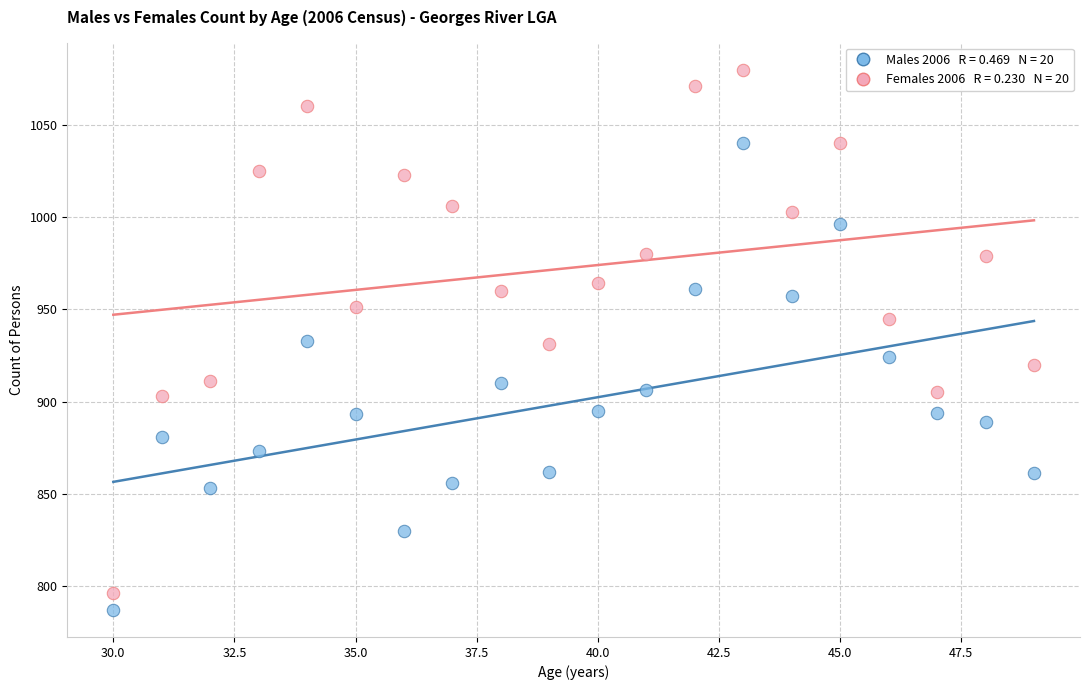

Across all data points, what is the range of Y values (max minus min)?

293